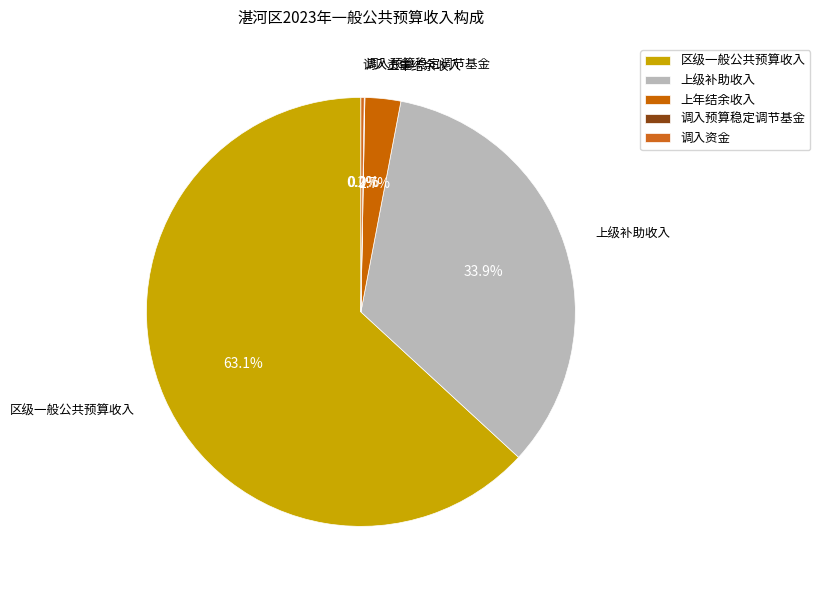

To the nearest percent, what is the combined percentage of 区级一般公共预算收入 and 调入资金?

63%